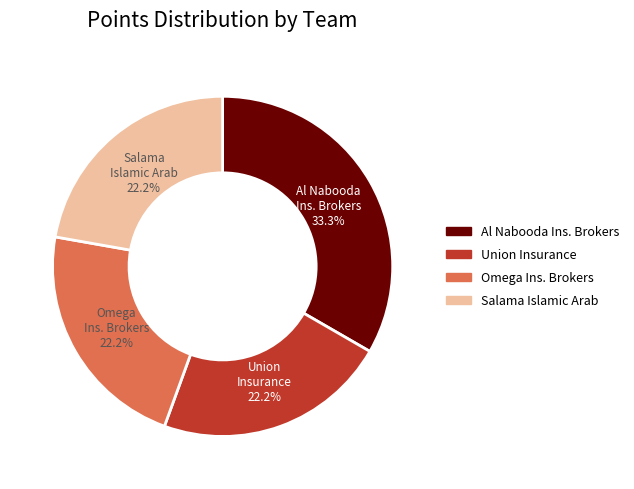

How many segments does this pie chart have?

4